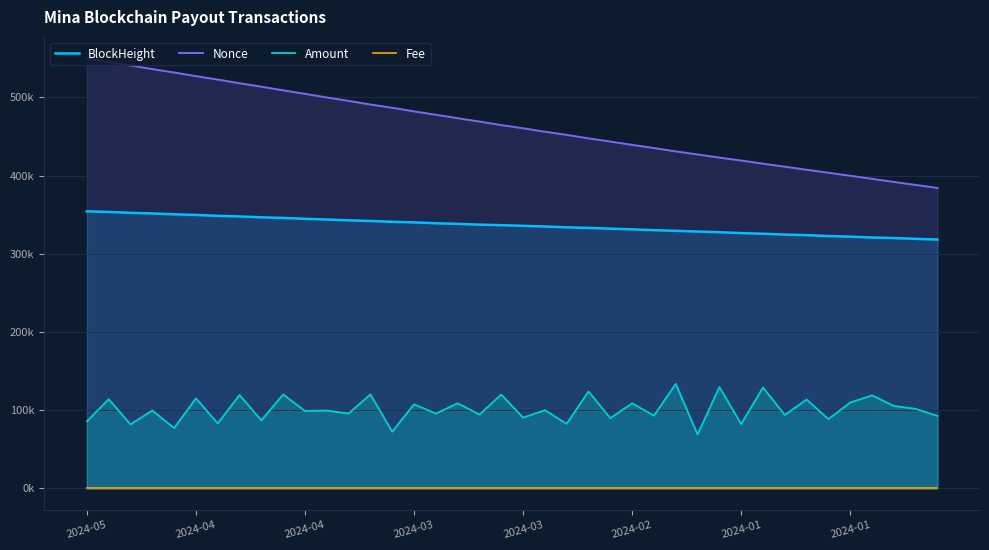

At which label is Fee closest to 100?

2024-05